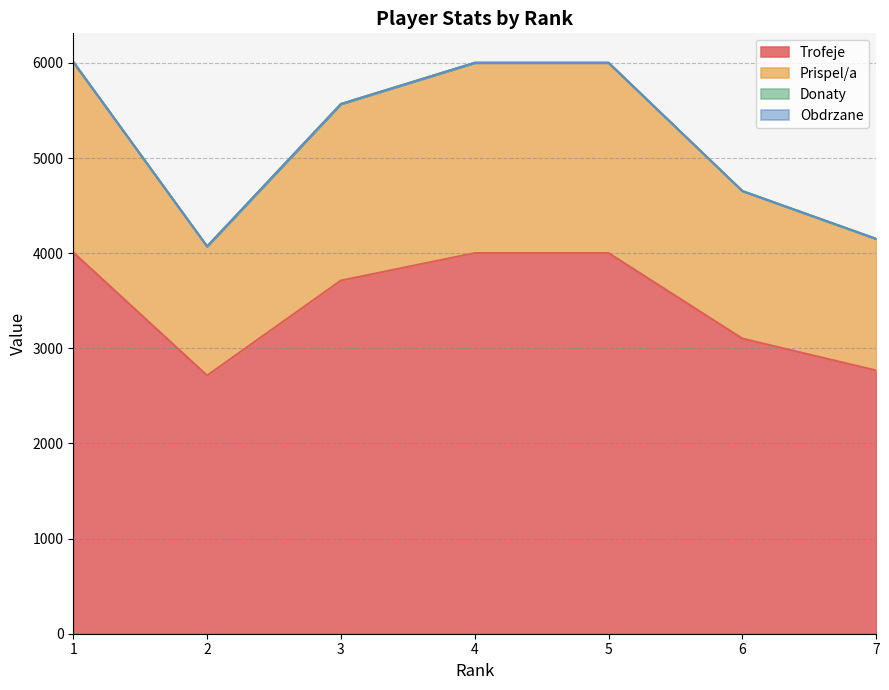

Which category has the highest value in the Prispel/a series?

1